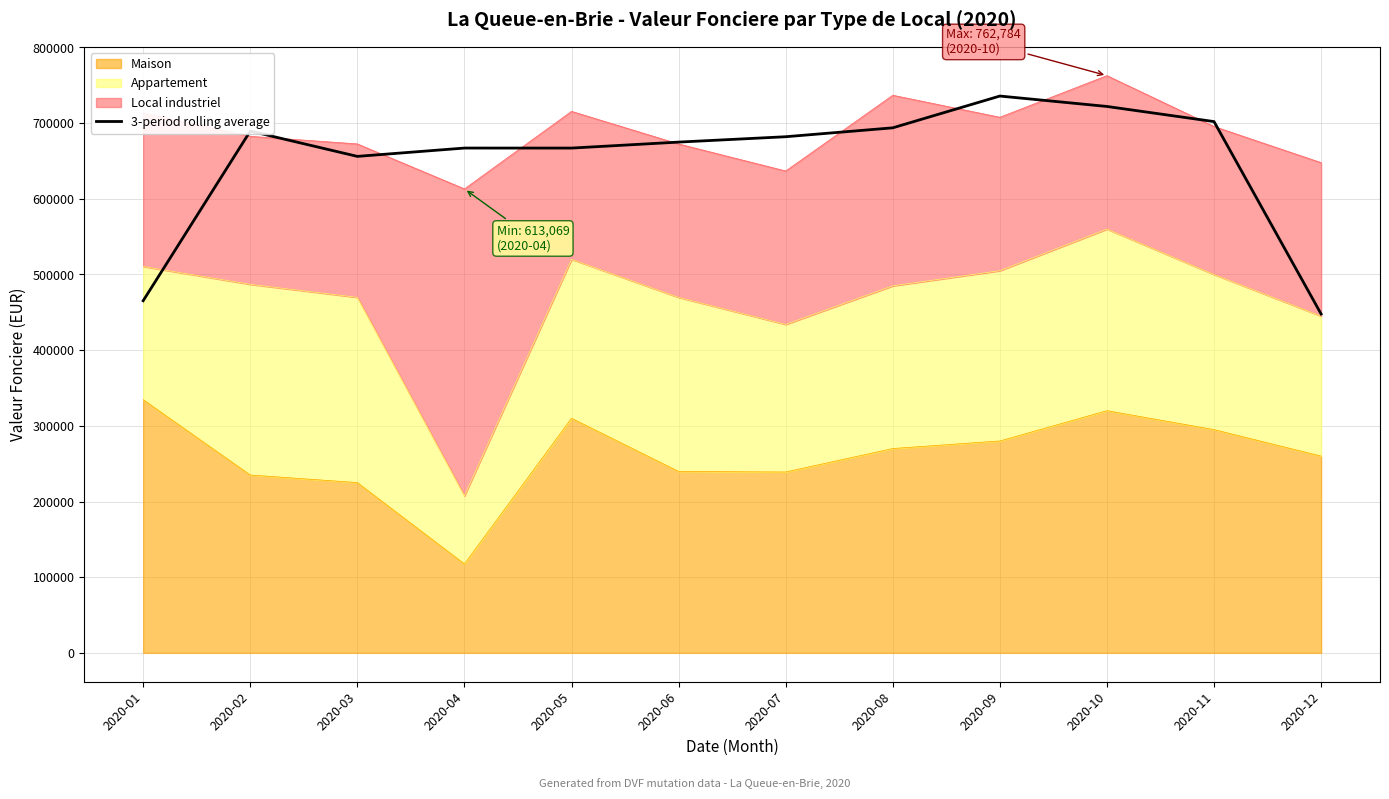

Reading left to right, extract all data points from this chart.

2020-01=465305.7	2020-02=689494.7	2020-03=656073.0	2020-04=667073.0	2020-05=667045.3	2020-06=674950.3	2020-07=682043.7	2020-08=693810.3	2020-09=735810.3	2020-10=722050.3	2020-11=702050.3	2020-12=447789.0